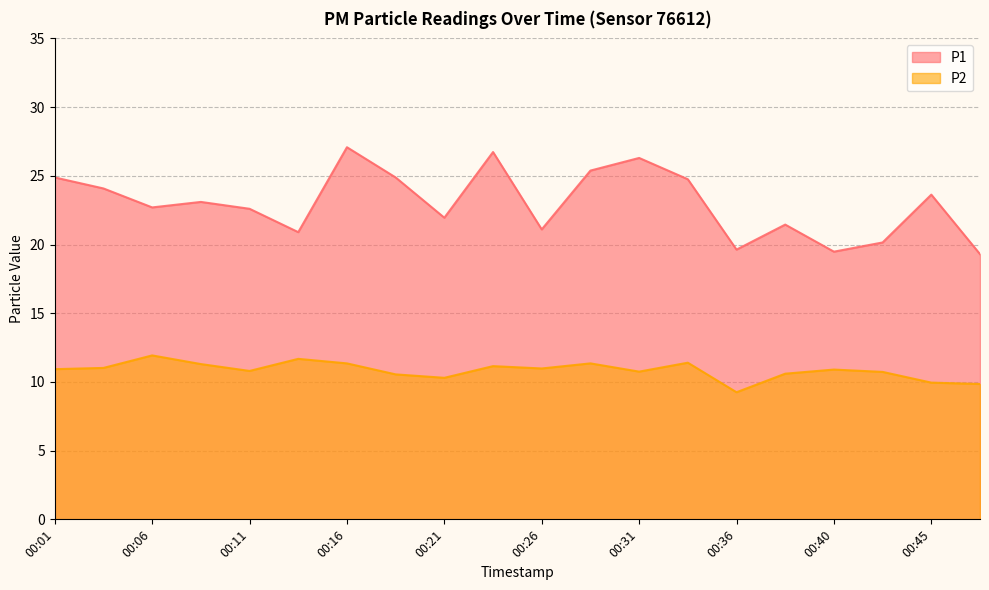

Between 00:36 and 00:04, which is larger?

00:04